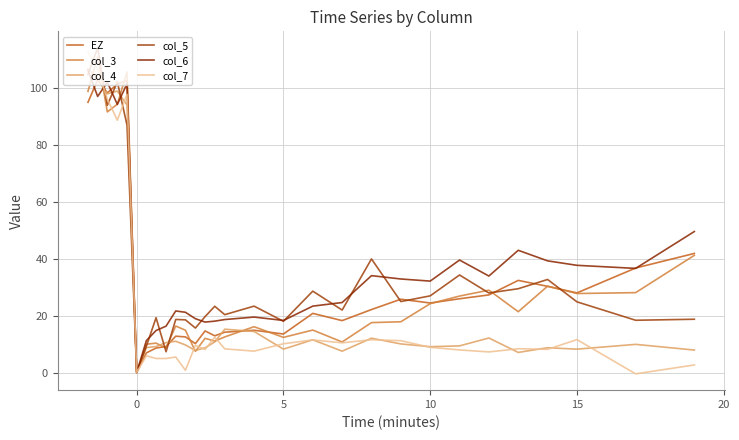

Count the number of data series in this chart.

6